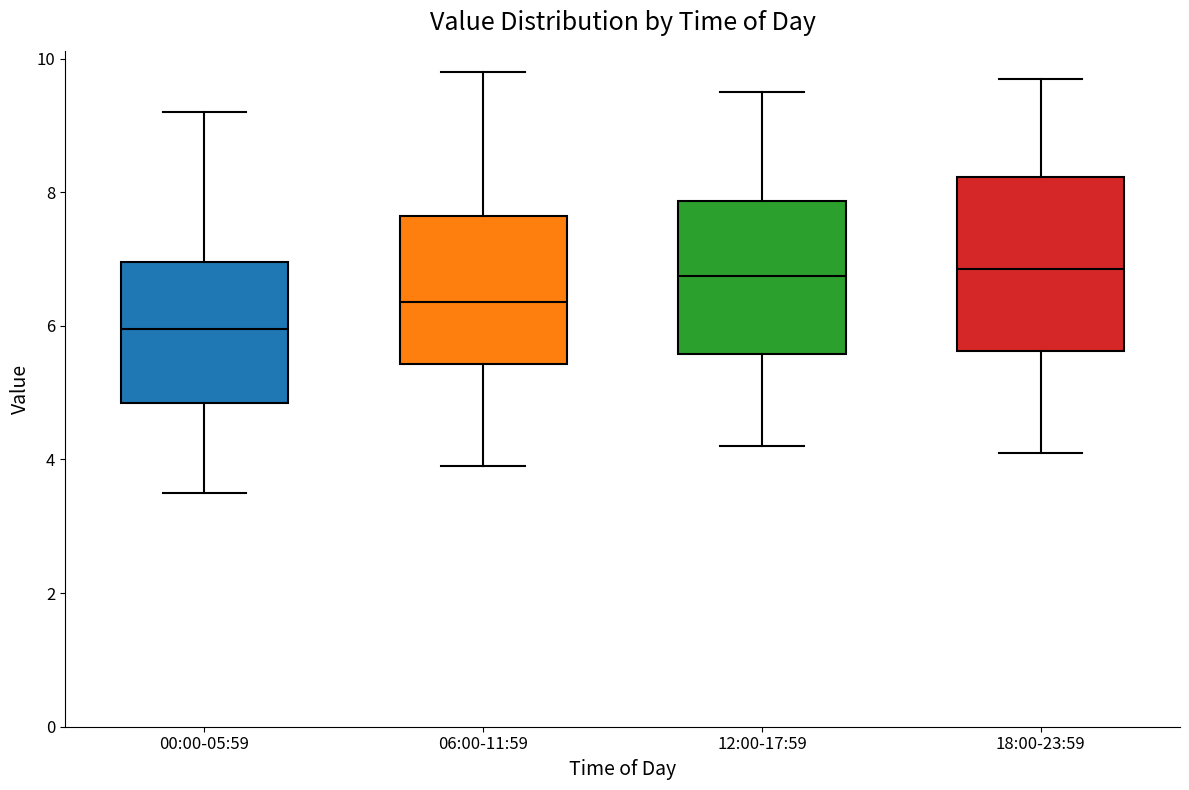

Reading left to right, transcribe this box plot: for each box, give where its median line is, the range the box spans, and where its two whiskers end, as read against the y-axis. The values are not printed on the chart, so give them approximately, as read against the axis.

00:00-05:59: median 6.0, box 4.8 to 7.0, whiskers 3.6 to 9.2
06:00-11:59: median 6.4, box 5.4 to 7.6, whiskers 4.0 to 9.8
12:00-17:59: median 6.8, box 5.6 to 7.8, whiskers 4.2 to 9.6
18:00-23:59: median 6.8, box 5.6 to 8.2, whiskers 4.2 to 9.8